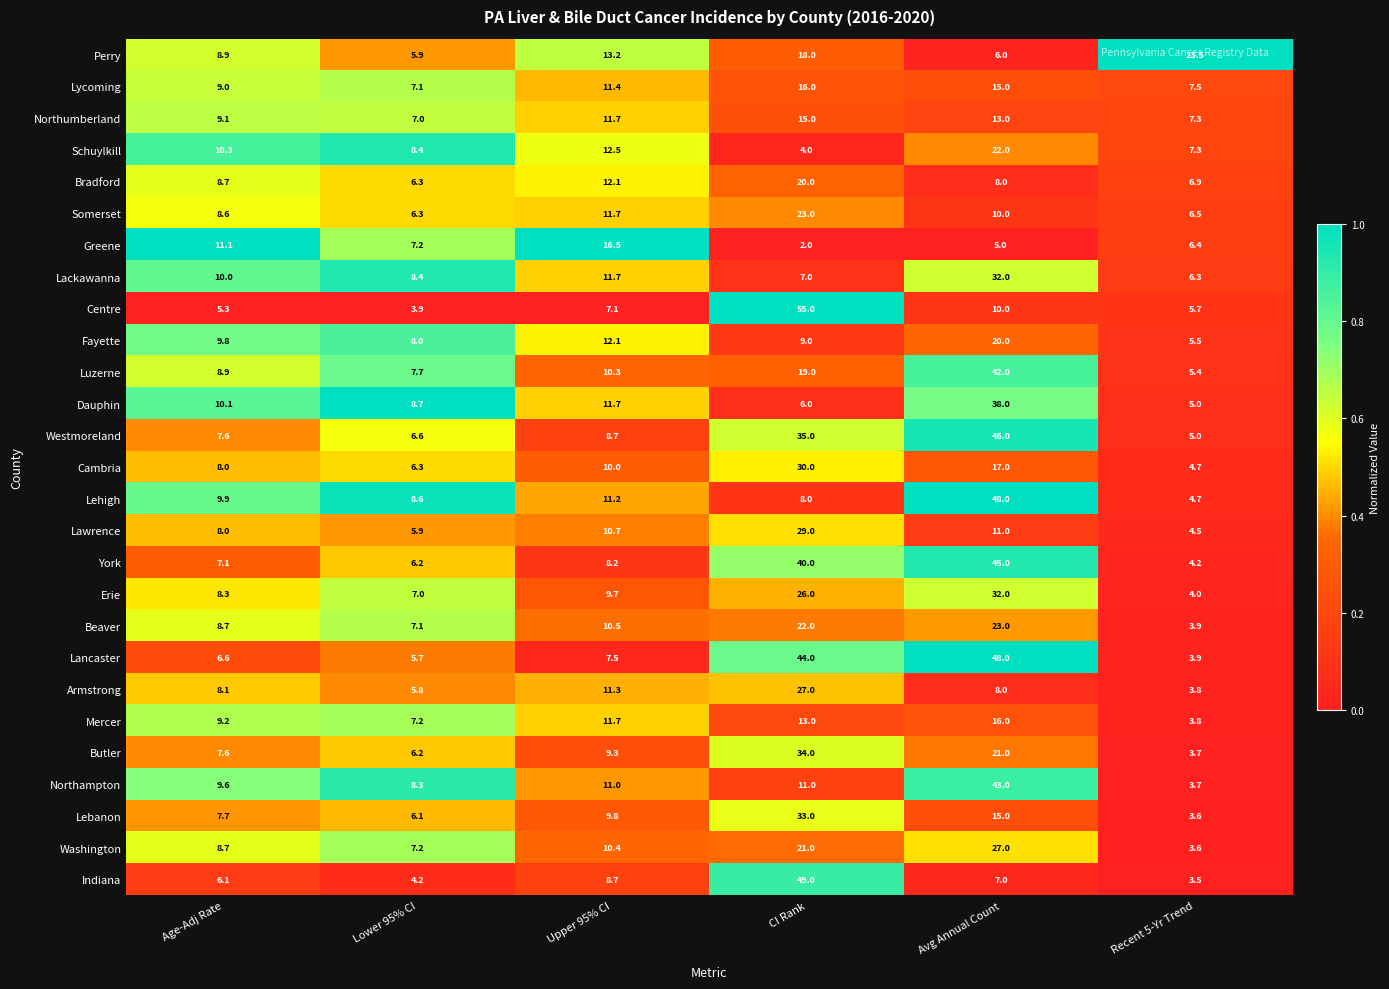

Read the Beaver value at Age-Adj Rate.

8.7